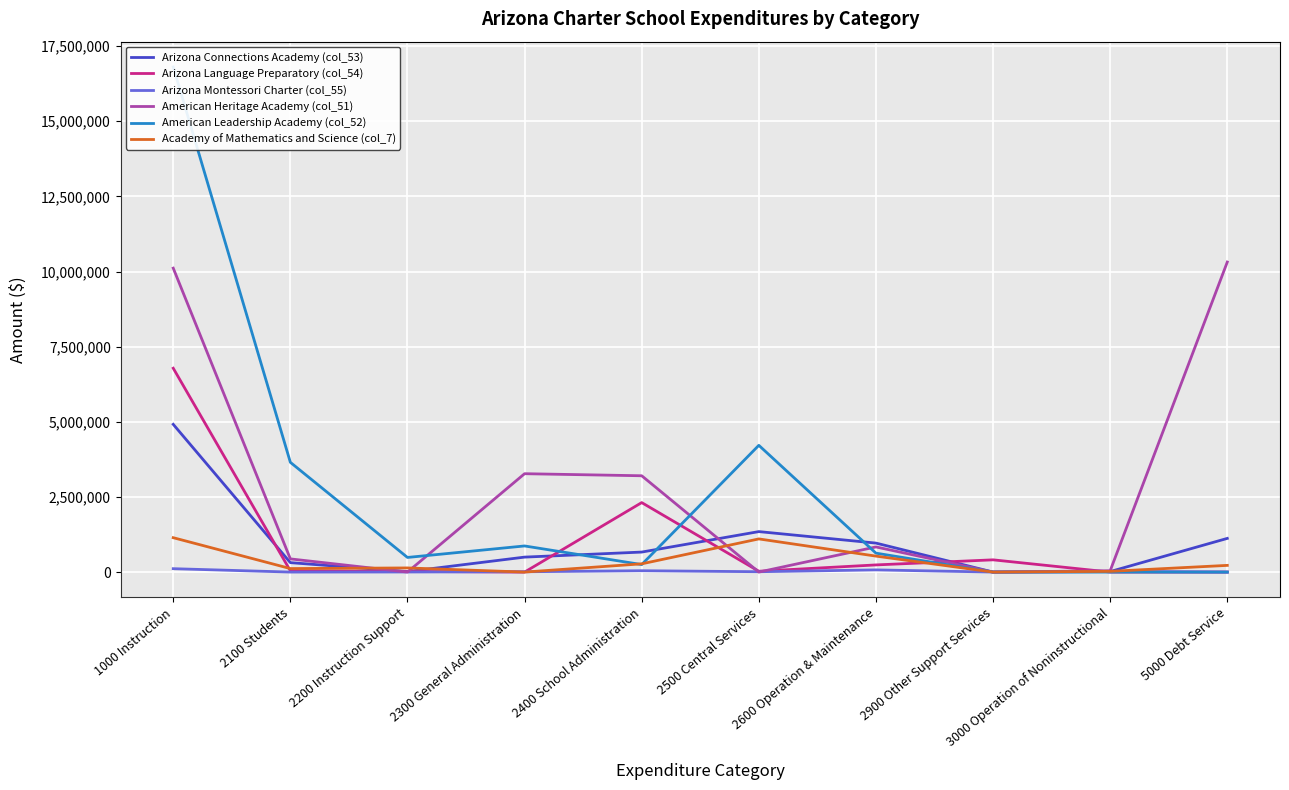

True or false: American Heritage Academy (col_51) has more than 0 interior local peaks.

True